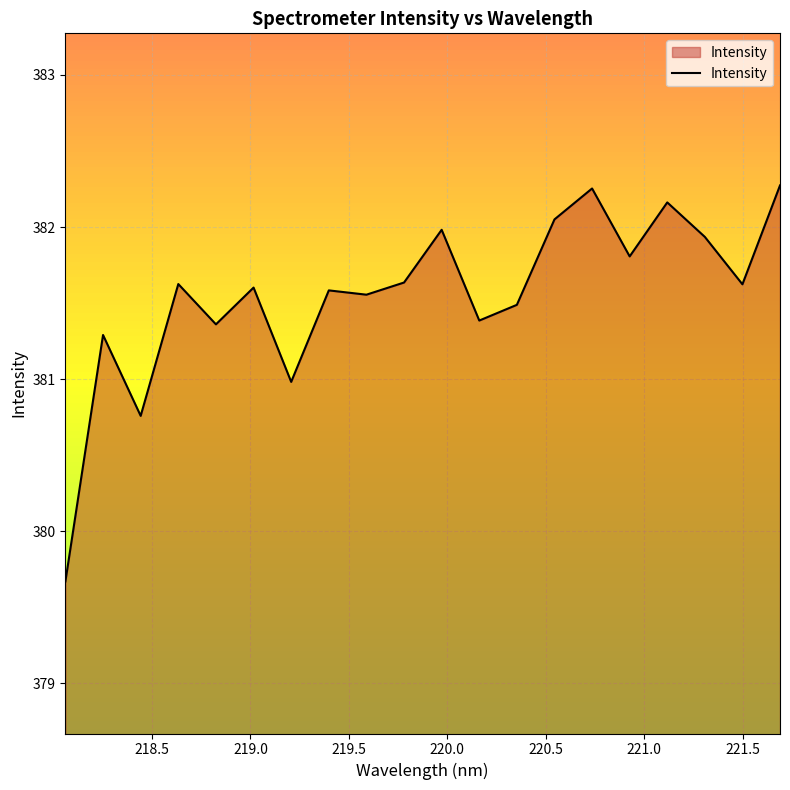

What is the minimum value shown in the chart?

379.7